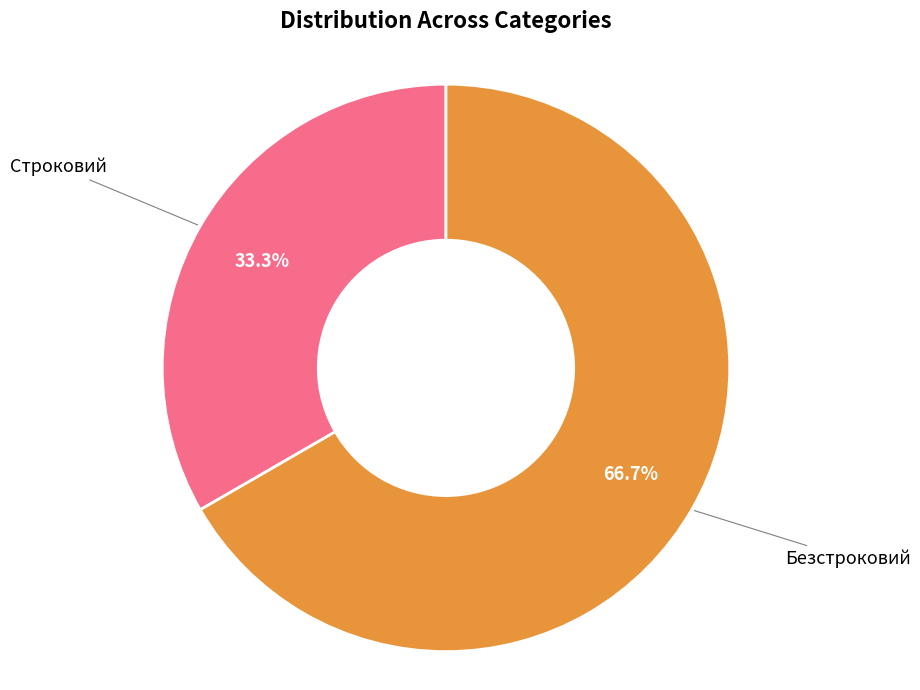

To the nearest percent, what is the combined percentage of Безстроковий and Строковий?

100%